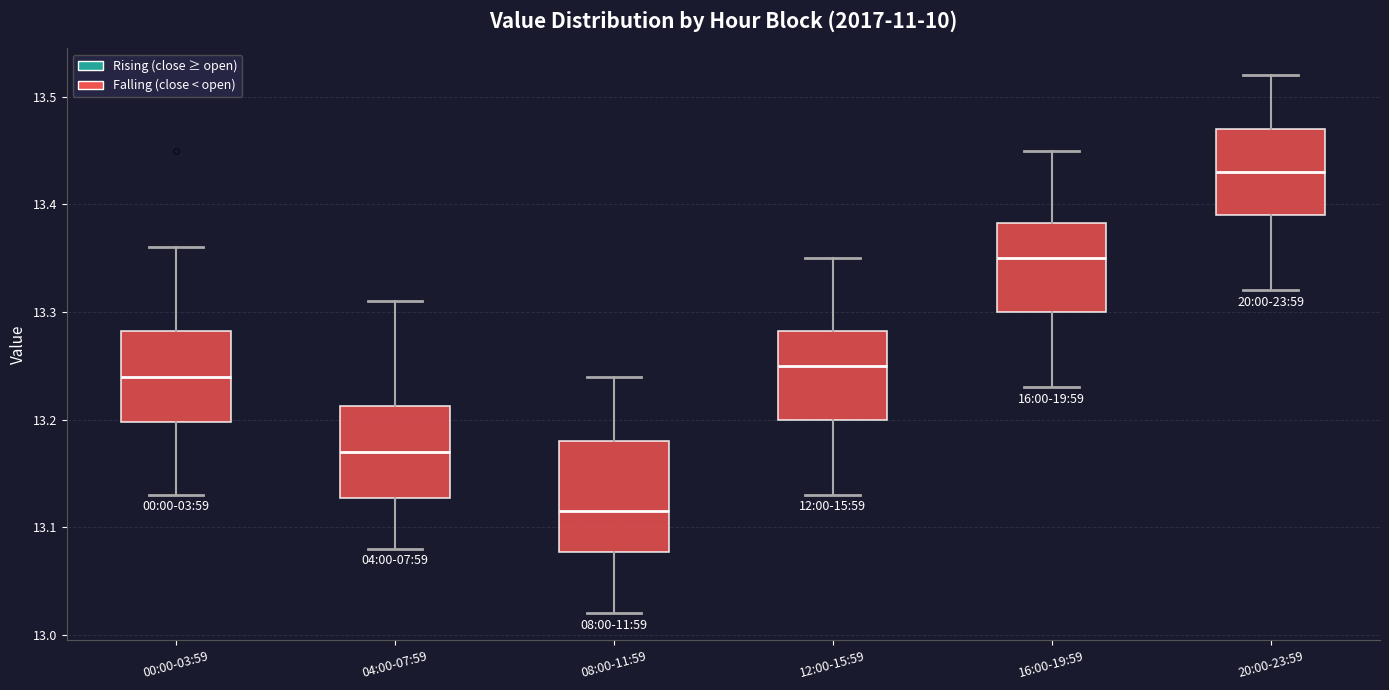

Which box is the tallest, from its lower edge to its upper edge?

08:00-11:59